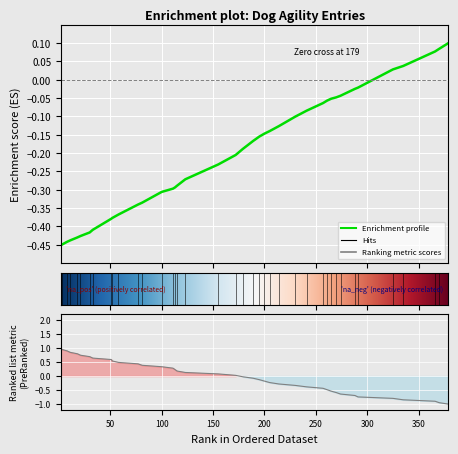

What is the difference between the maximum and second lowest values?

0.5